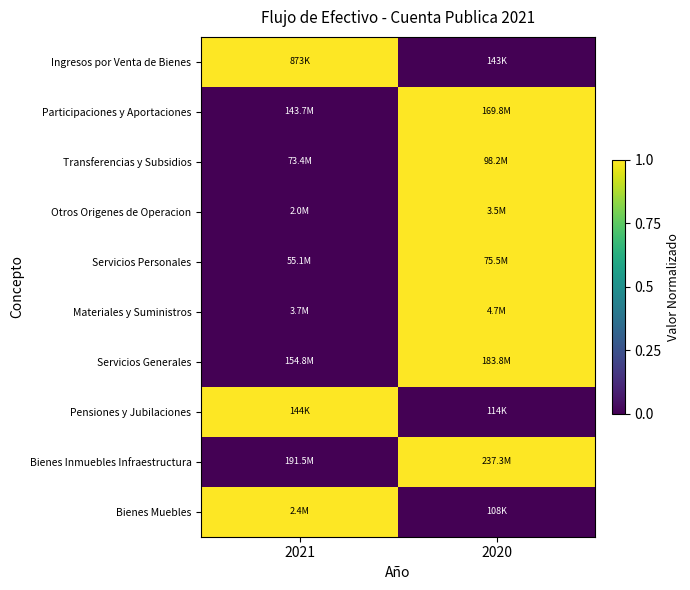

What is the spread (max minus min) of values at 2021?

1